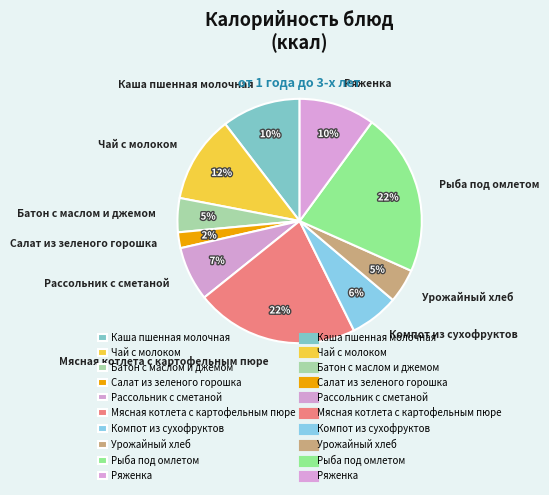

Is there any slice that represents more than half of the pie?

No